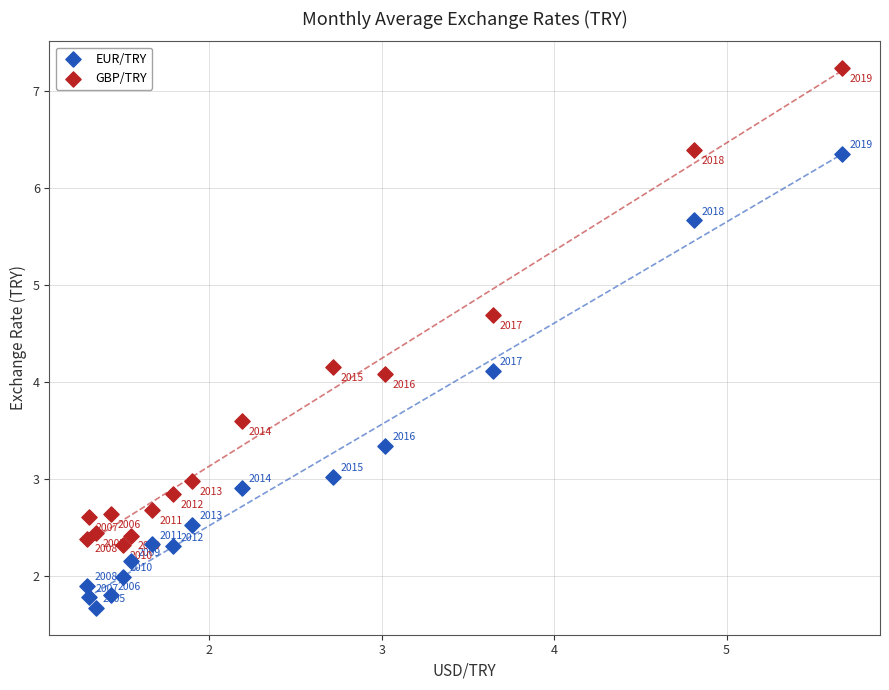

What are all the series names shown in the legend?

EUR/TRY, GBP/TRY